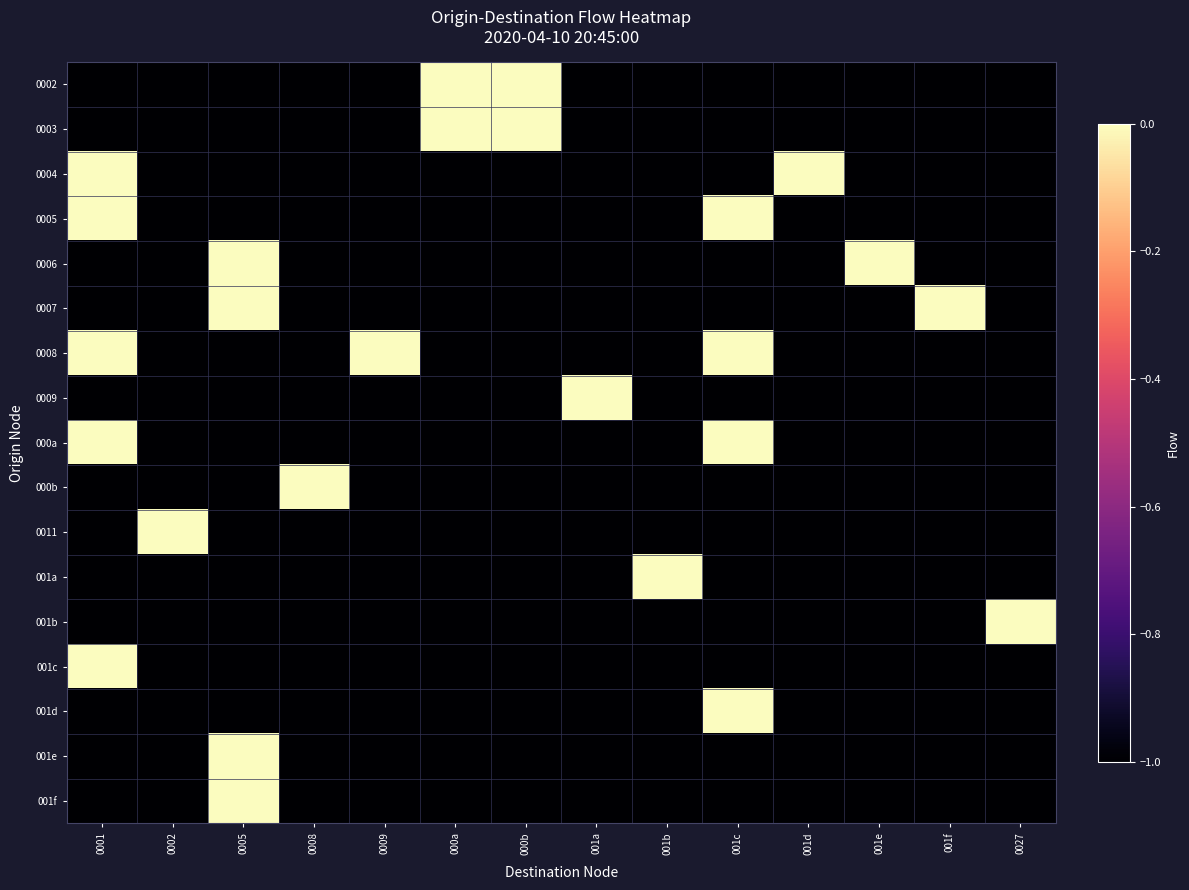

What is the difference between the highest and lowest values at 0001?

1